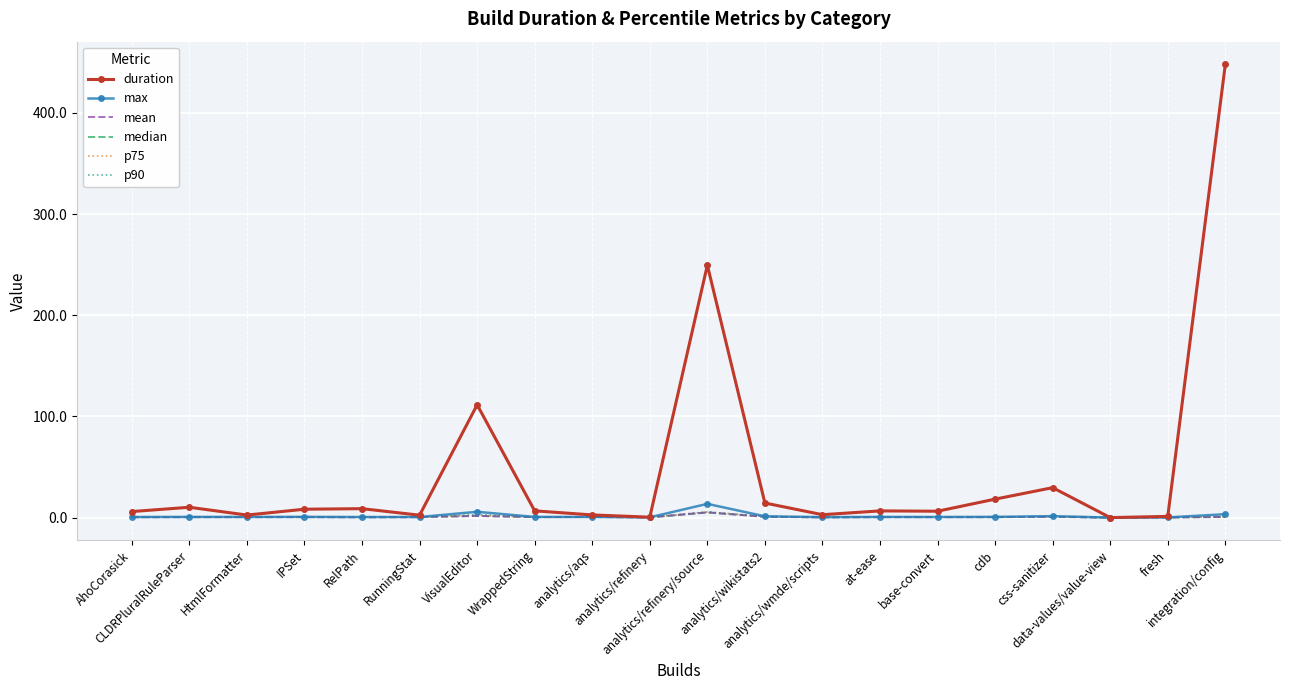

What is the lowest value of the median series?

0.1